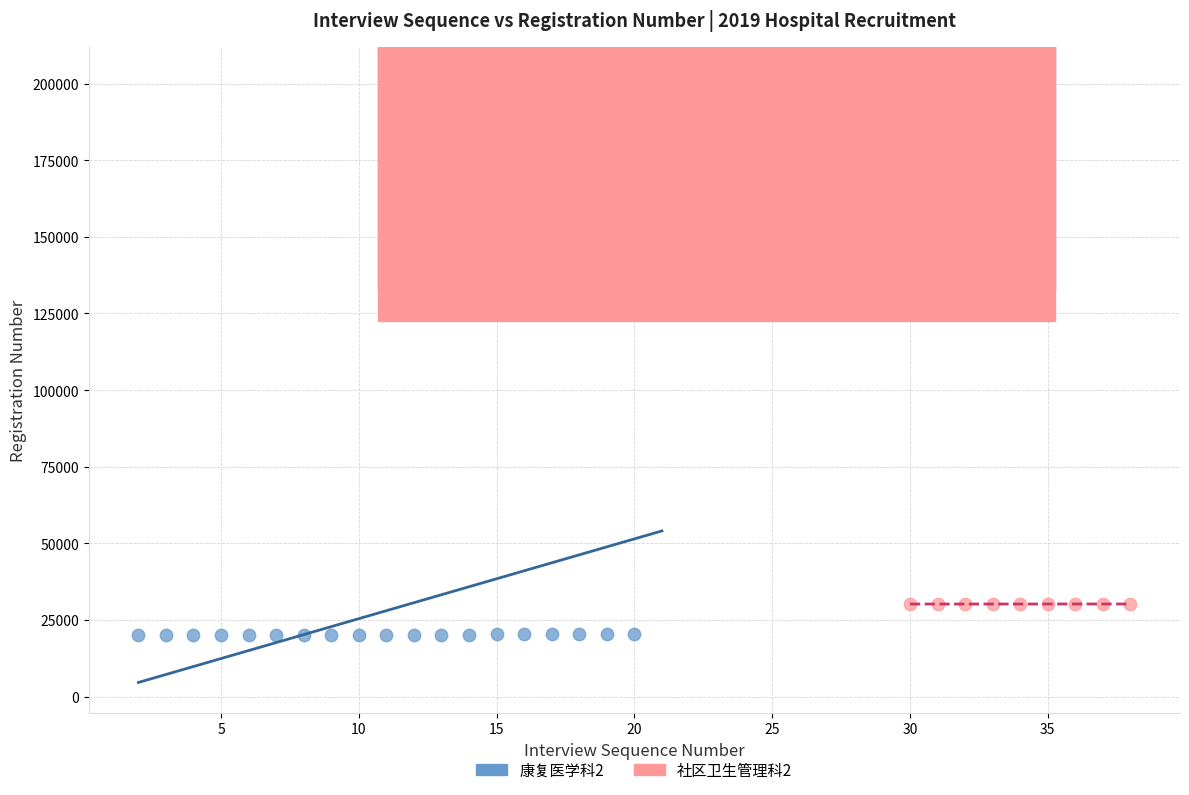

Which series contains the lowest Y value?

康复医学科2